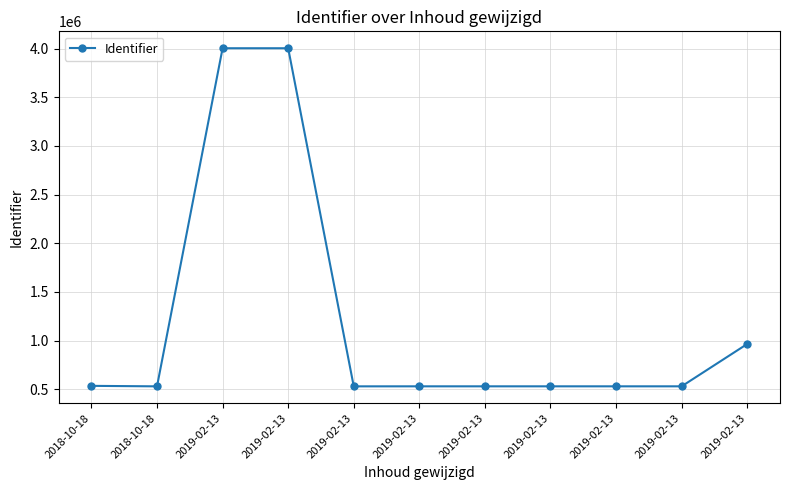

What is the greatest value displayed?

4002797